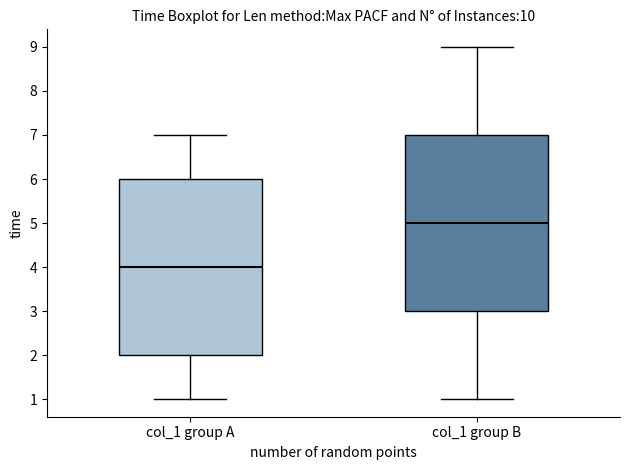

Reading left to right, read every box against the y-axis: the position of its median line, the range the box covers, and the ends of its whiskers. The values are not printed on the chart, so give them approximately, as read against the axis.

col_1 group A: median 4, box 2 to 6, whiskers 1 to 7
col_1 group B: median 5, box 3 to 7, whiskers 1 to 9